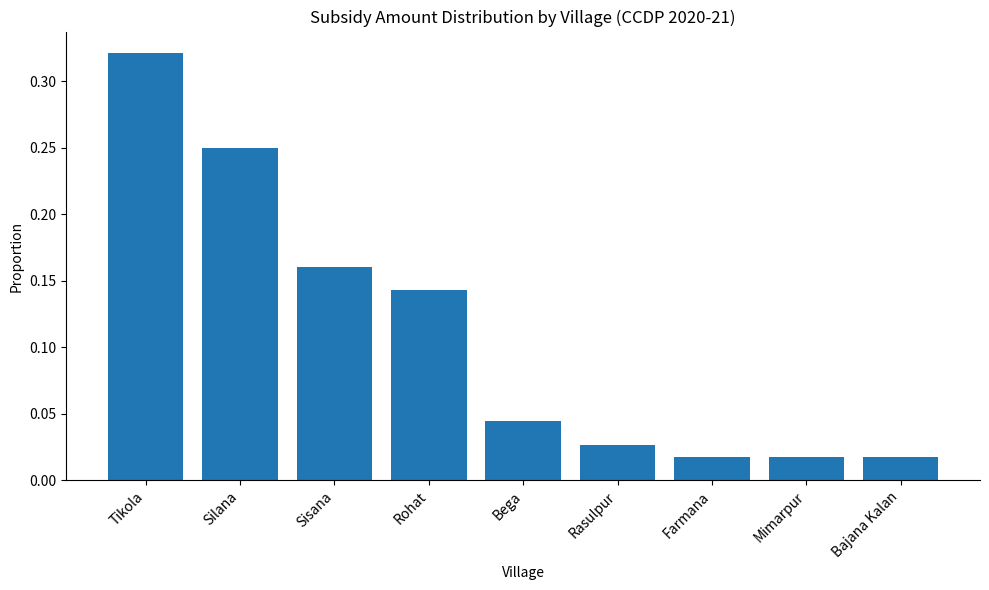

What position from the left is Mimarpur?

8